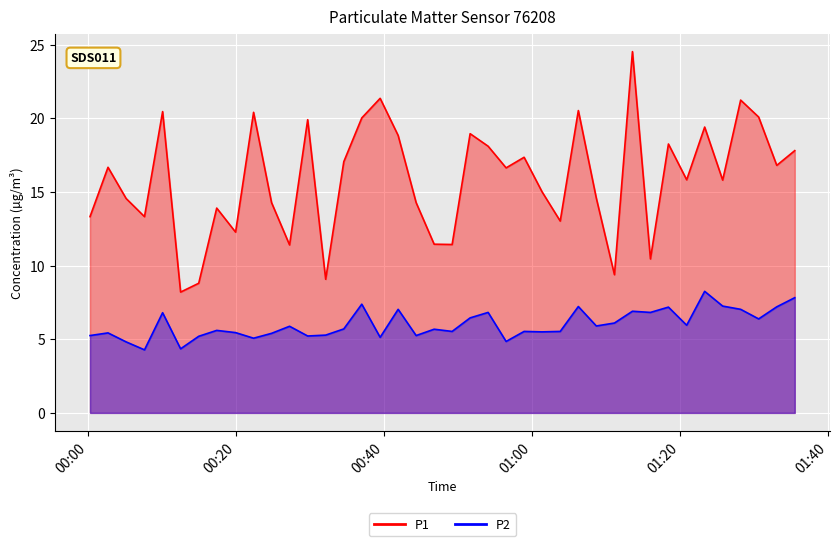

What is the difference between the second highest and minimum values in the P2 series?

3.5